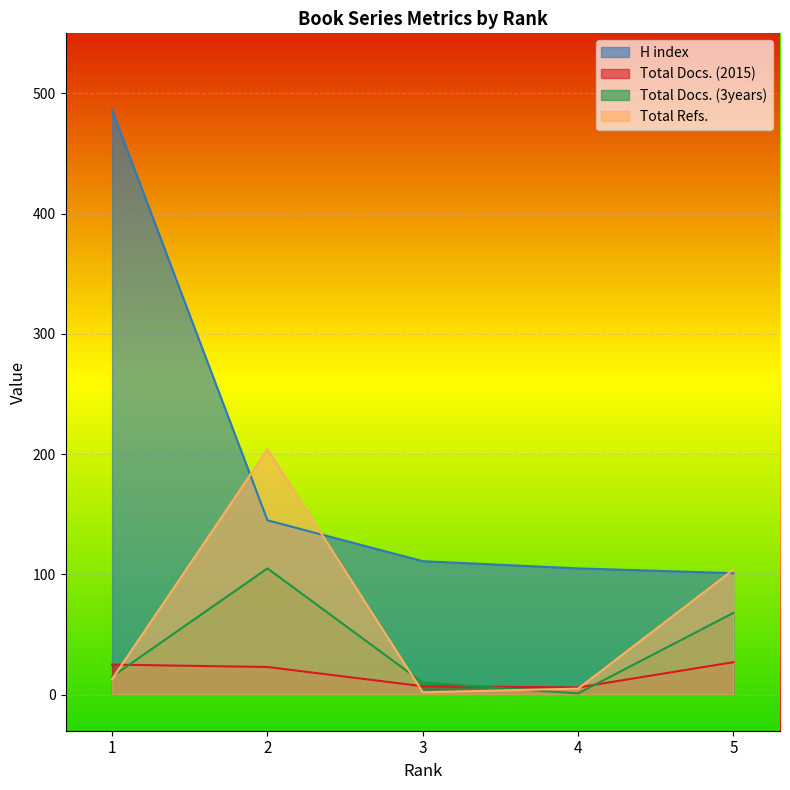

How many lines are shown in the chart?

4